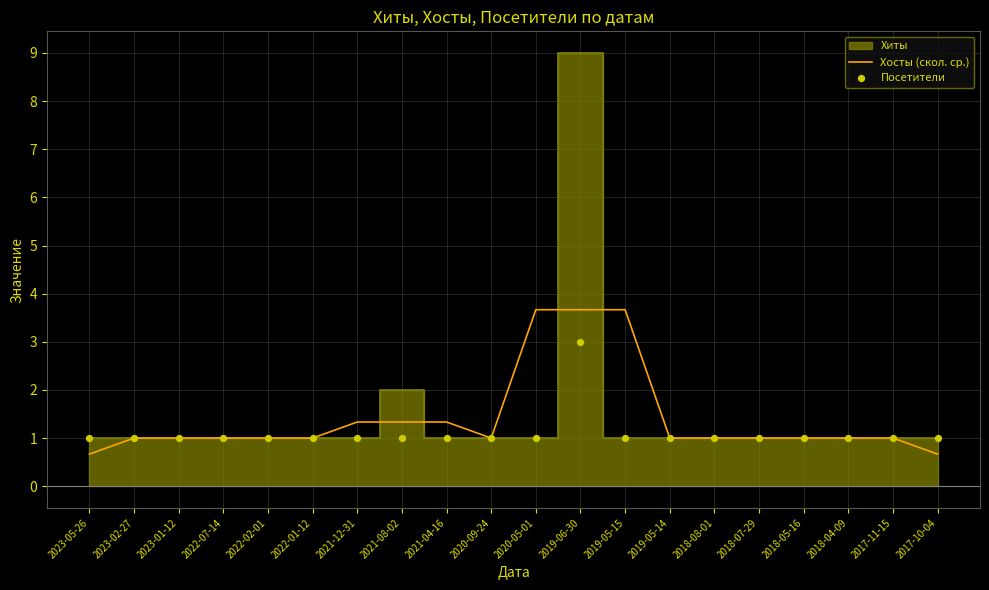

At how many categories does at least one series exceed 1?

6